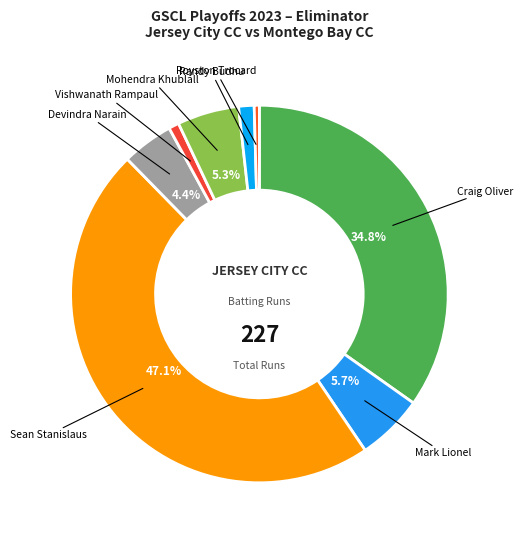

Is there any slice that represents more than half of the pie?

No